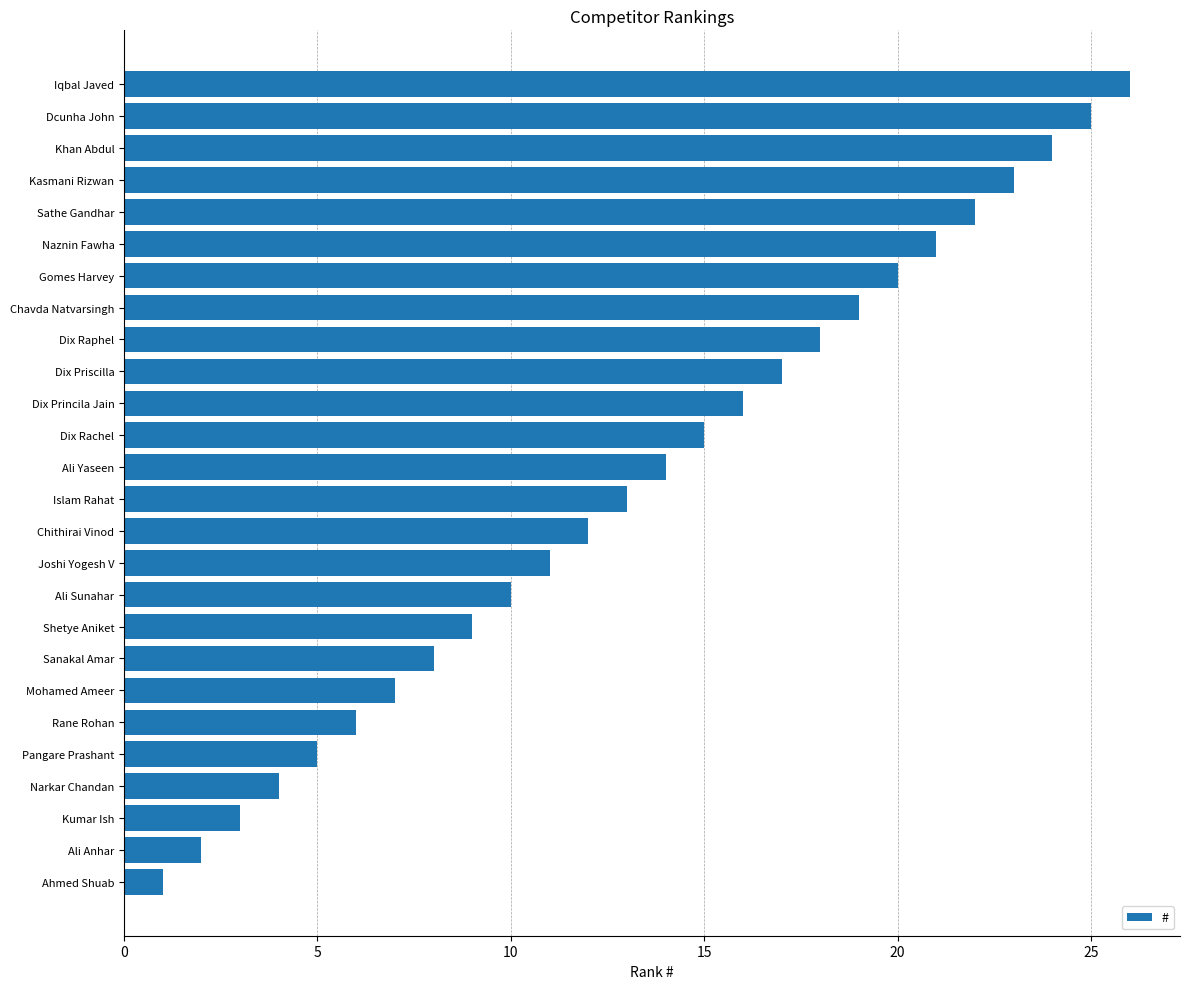

What is the difference between the second highest and second lowest values?

23